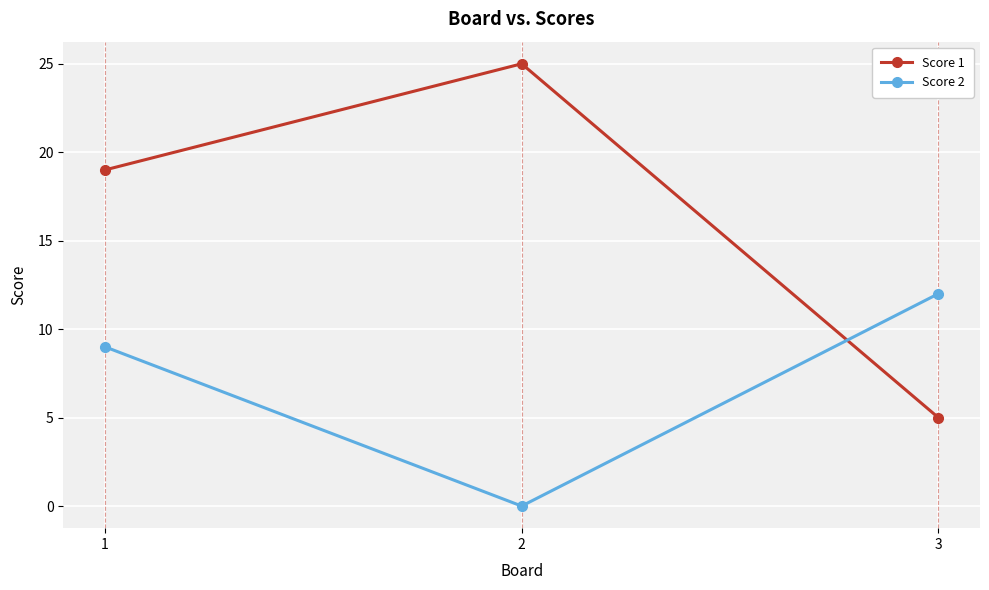

Where is Score 2 nearest to the value 6?

1